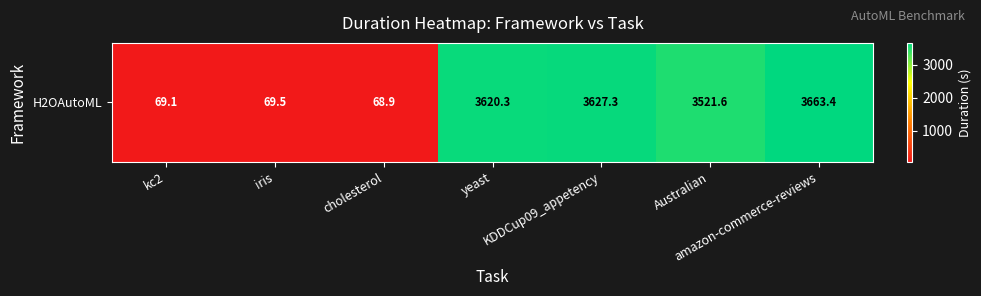

What is the maximum value shown in the chart?

3663.4